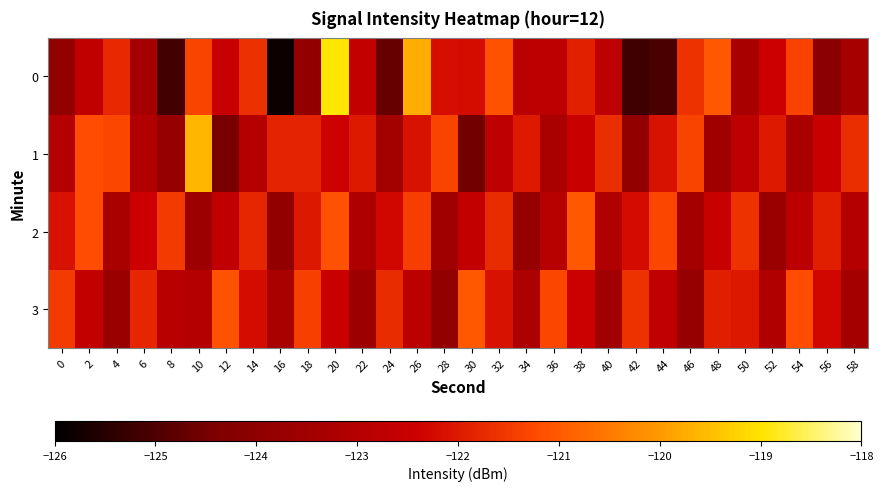

At how many categories does at least one series exceed -119?

1